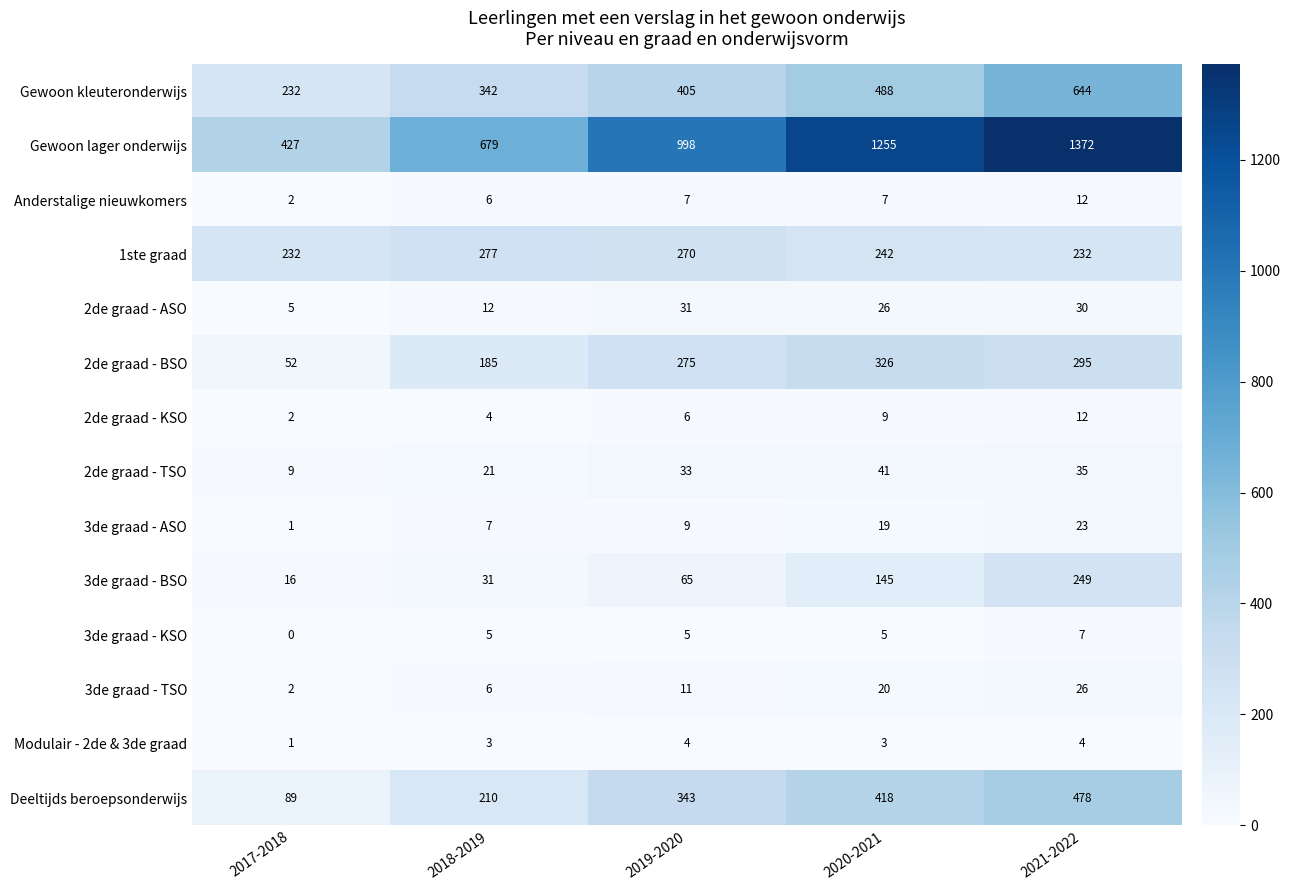

Between 2017-2018 and 2020-2021, which series saw the biggest shift?

Gewoon lager onderwijs